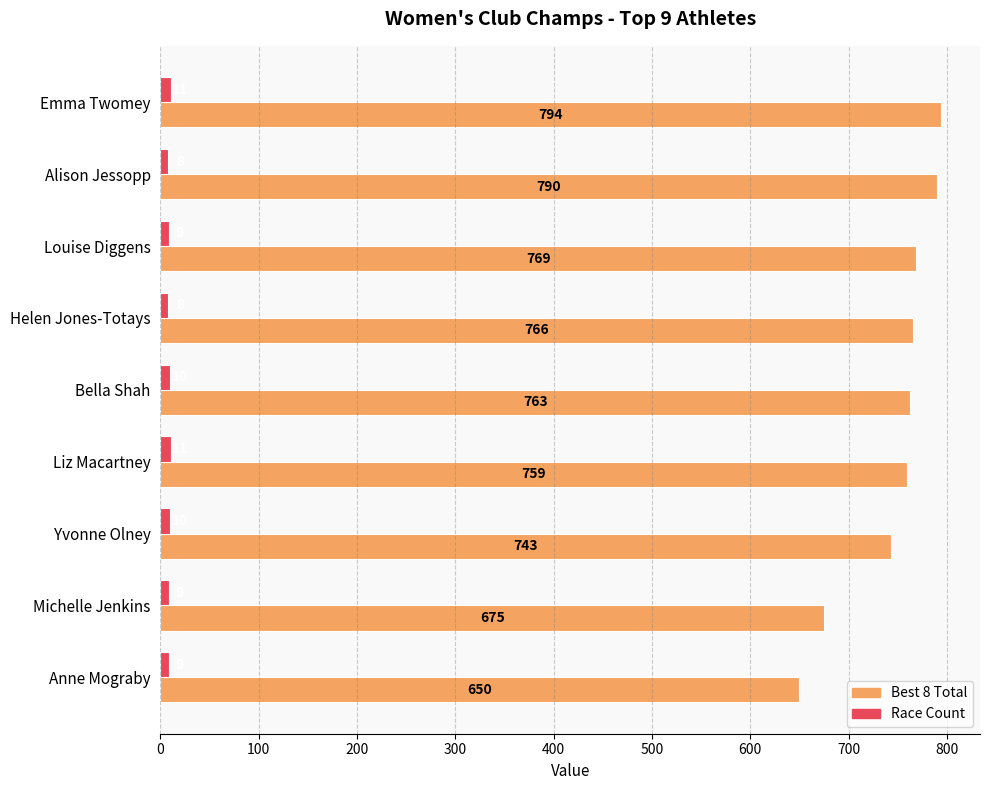

List the series in order of their peak value, highest first.

Best 8 Total, Race Count